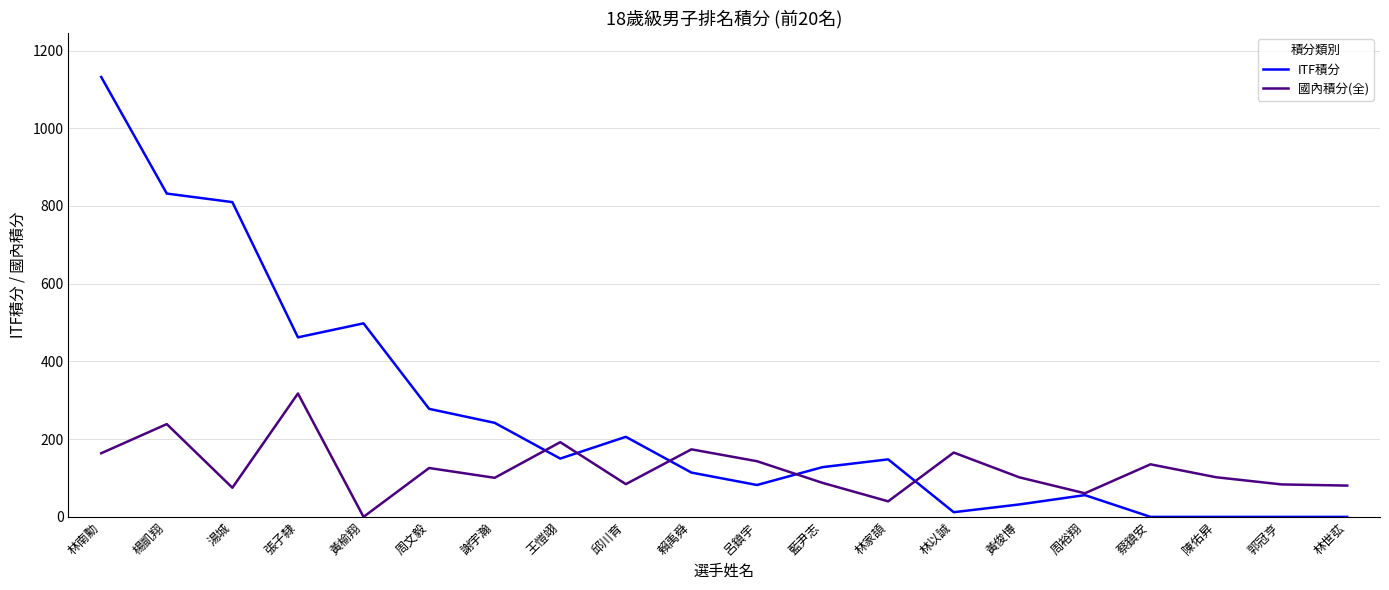

True or false: ITF積分 has more than 1 interior local peaks.

True